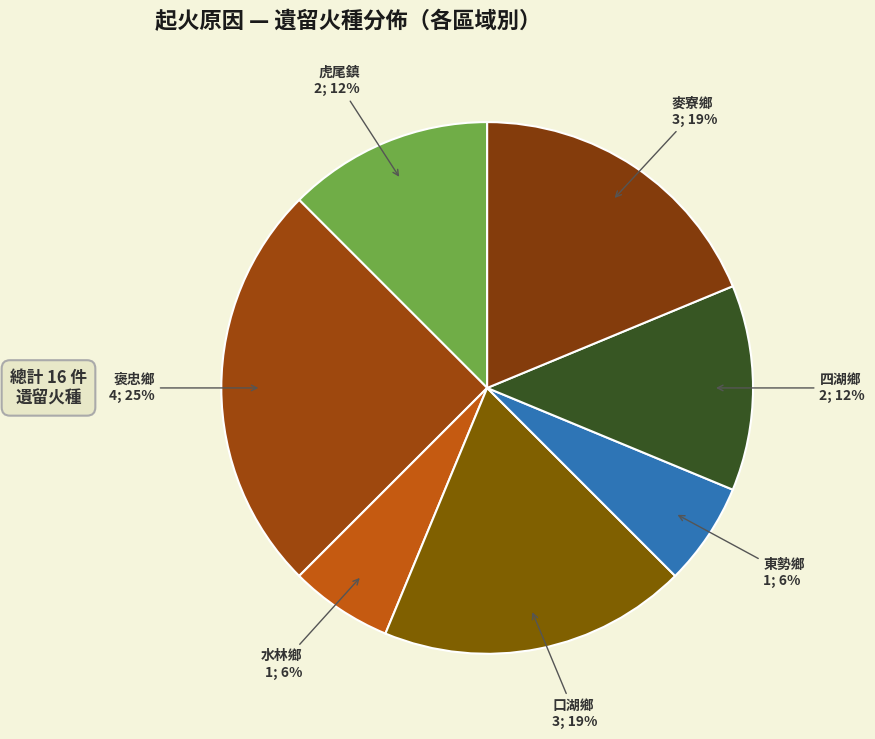

How many segments does this pie chart have?

7